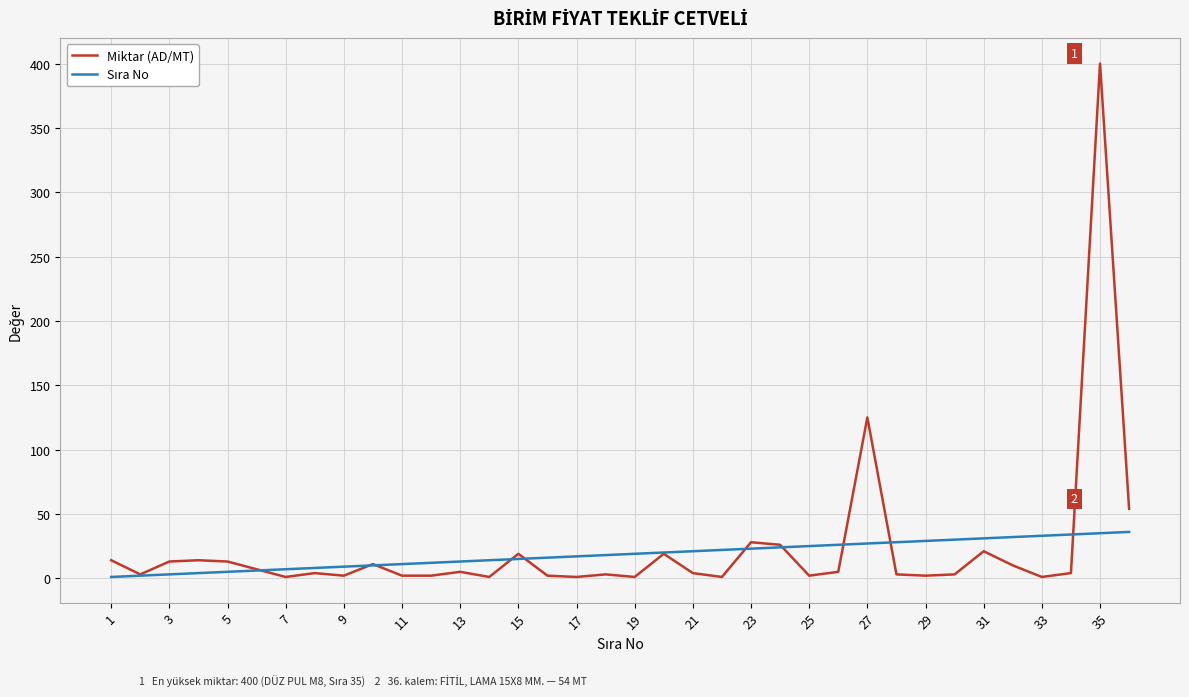

Which series has the largest total across all categories?

Miktar (AD/MT)